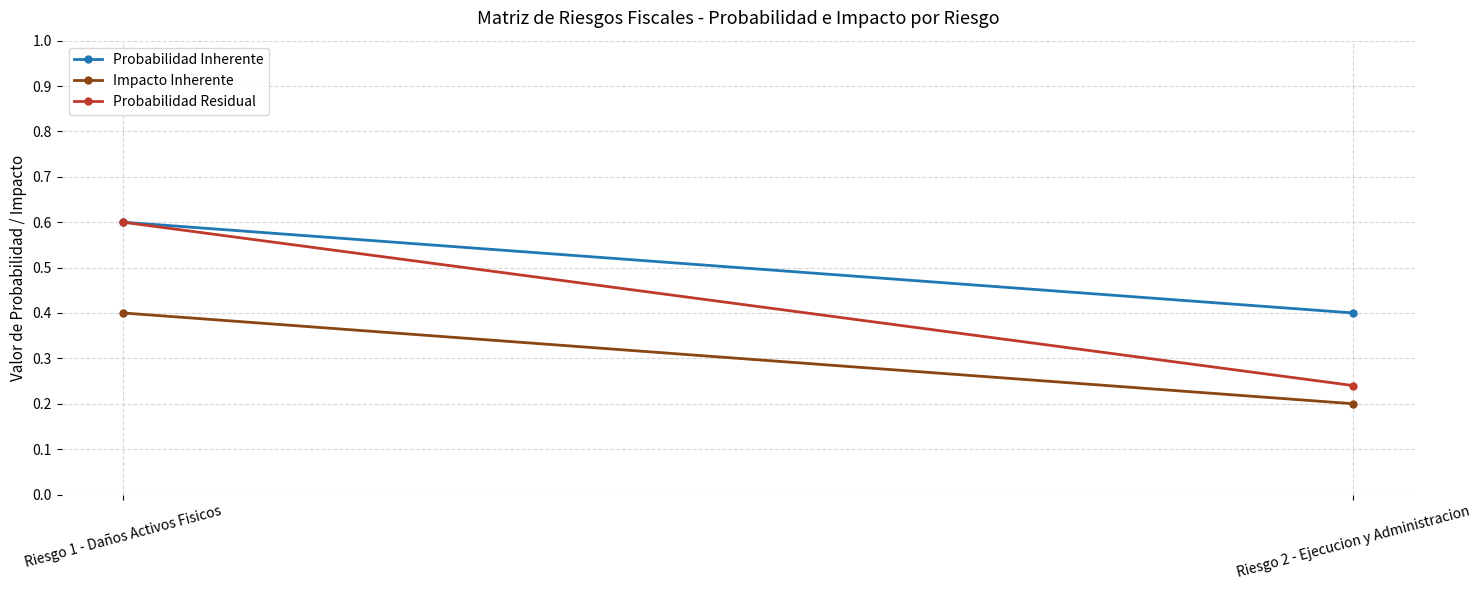

What position from the left is Riesgo 1 - Daños Activos Fisicos?

1